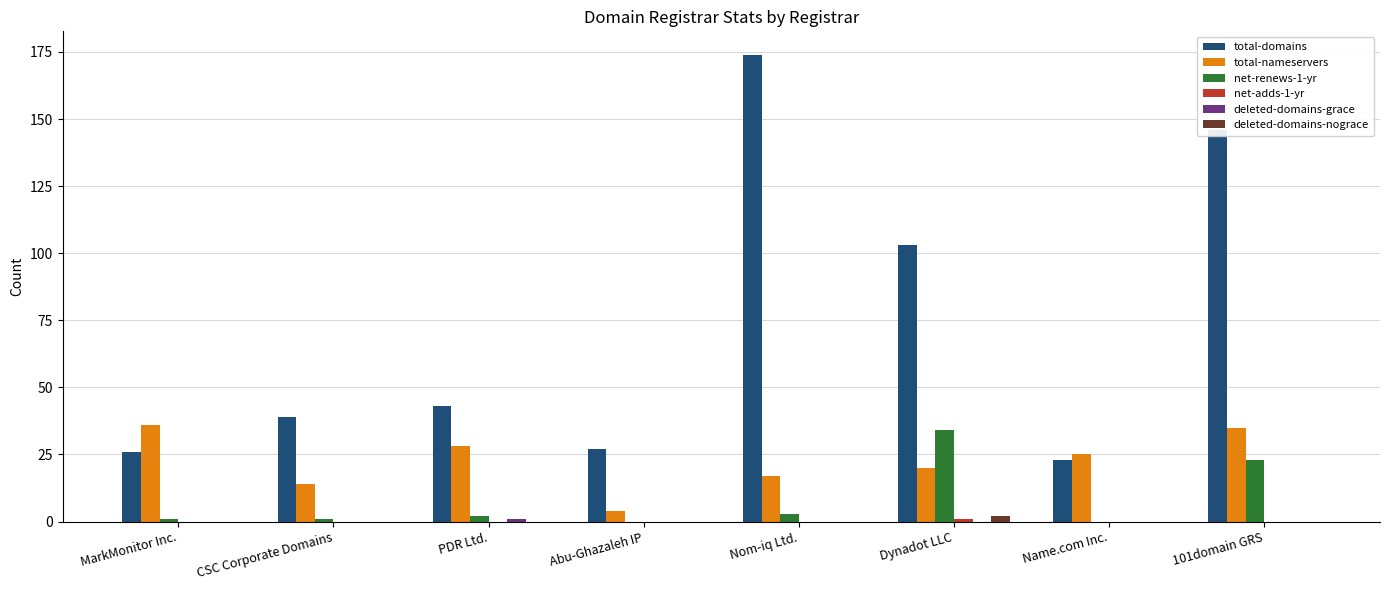

The total-domains series shows 27 at Abu-Ghazaleh IP. True or false?

True